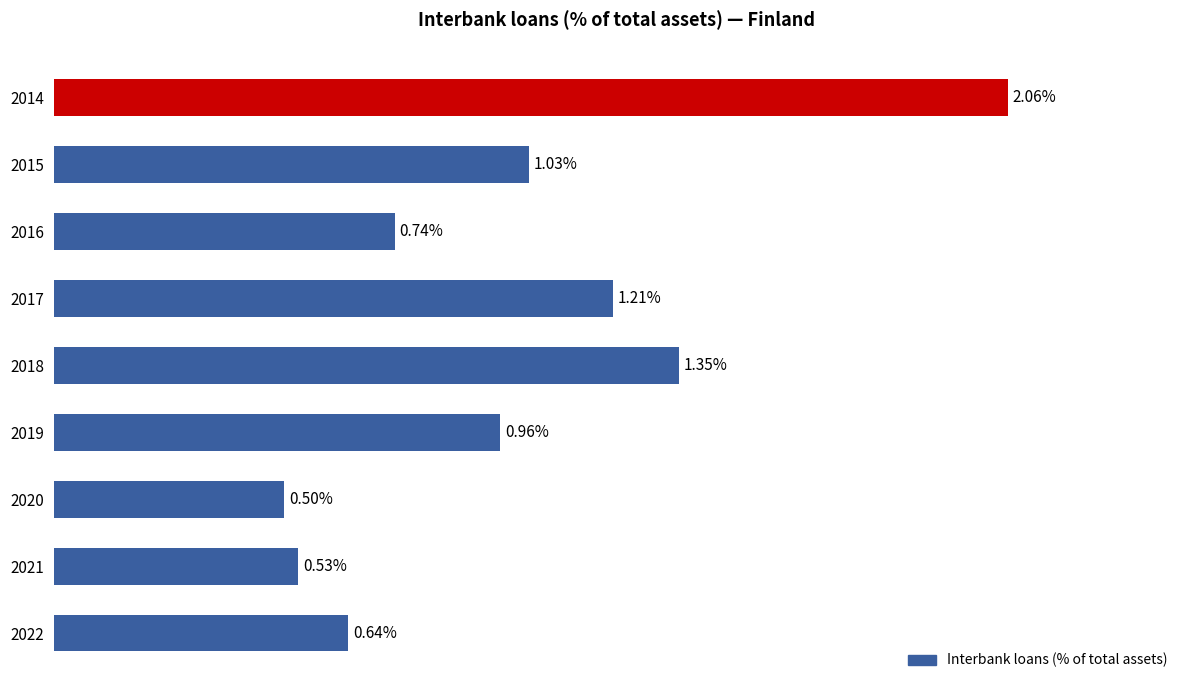

Rank the categories by value from highest to lowest.

2014, 2018, 2017, 2015, 2019, 2016, 2022, 2021, 2020